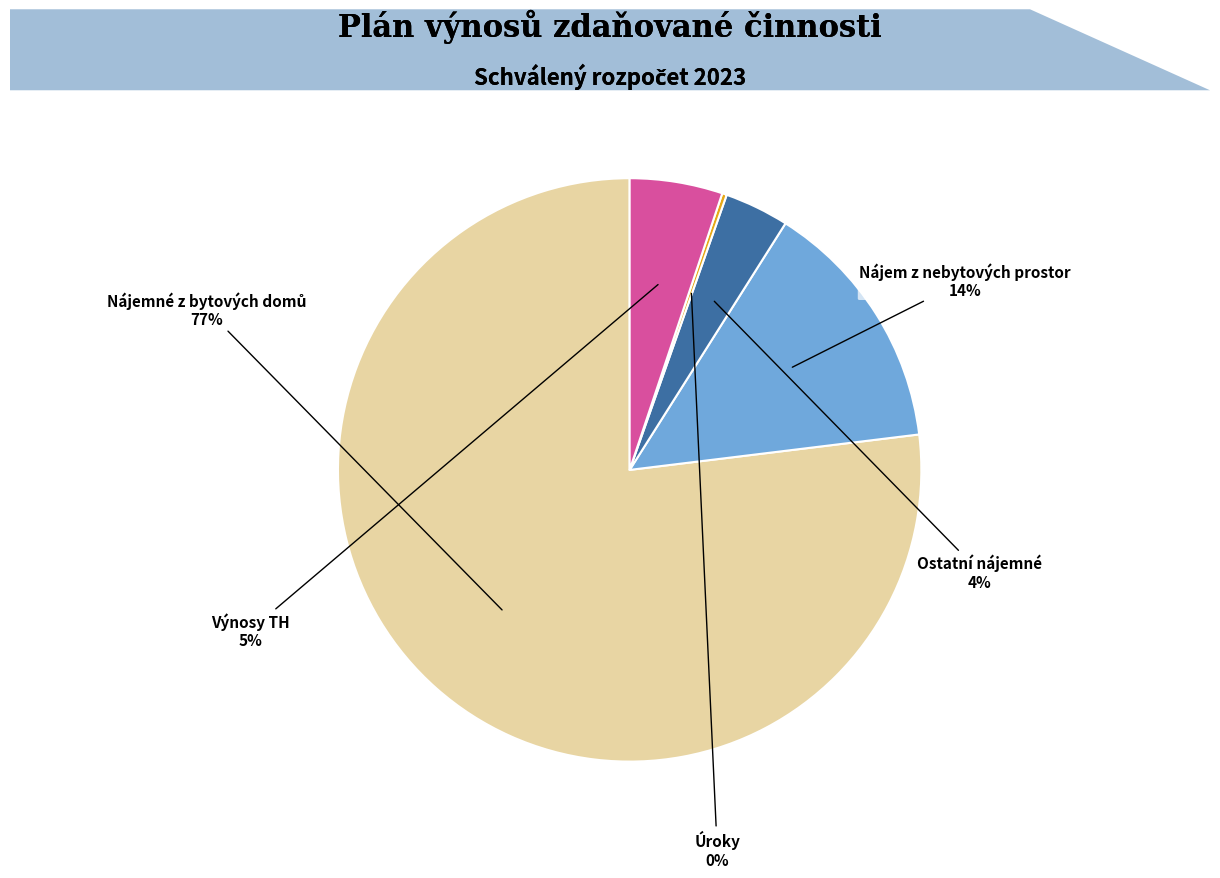

Does any single category account for the majority?

Yes